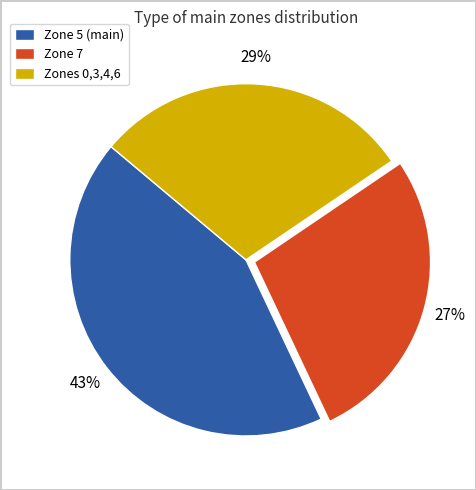

To the nearest percent, what is the combined percentage of Zones 0,3,4,6 and Zone 5 (main)?

73%